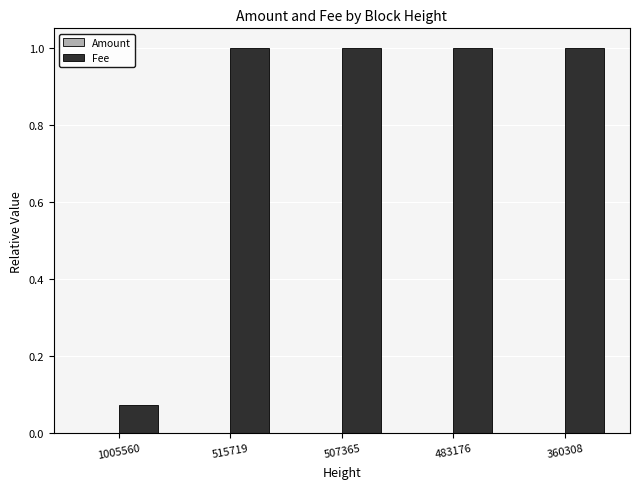

The value of Fee at 507365 is 1.4. True or false?

False